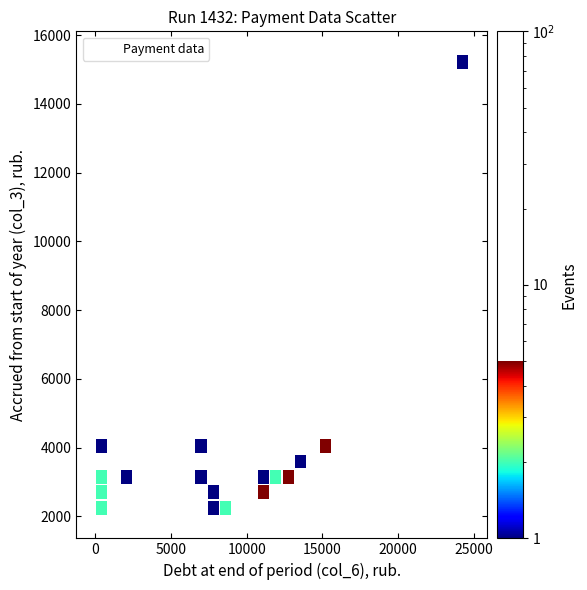

What Y value in the scatter plot is closest to 8732?

4208.2